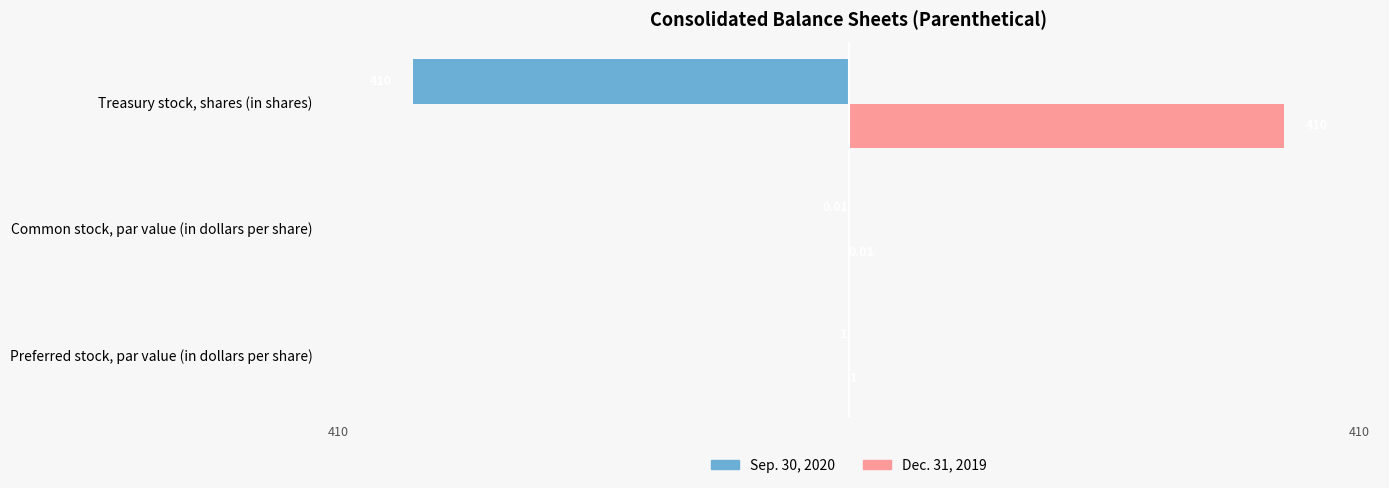

Which category has the highest value in the Dec. 31, 2019 series?

Treasury stock, shares (in shares)